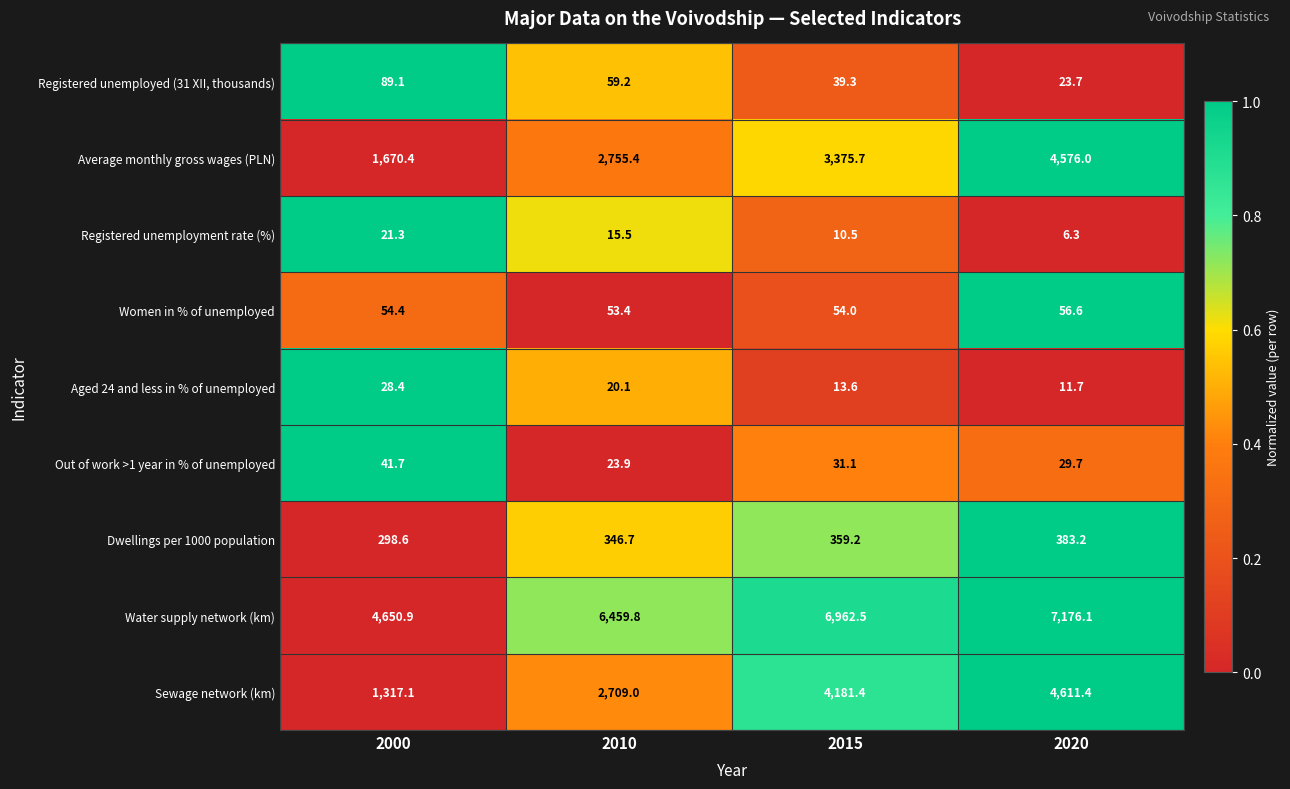

What is the spread (max minus min) of values at 2000?

4629.6